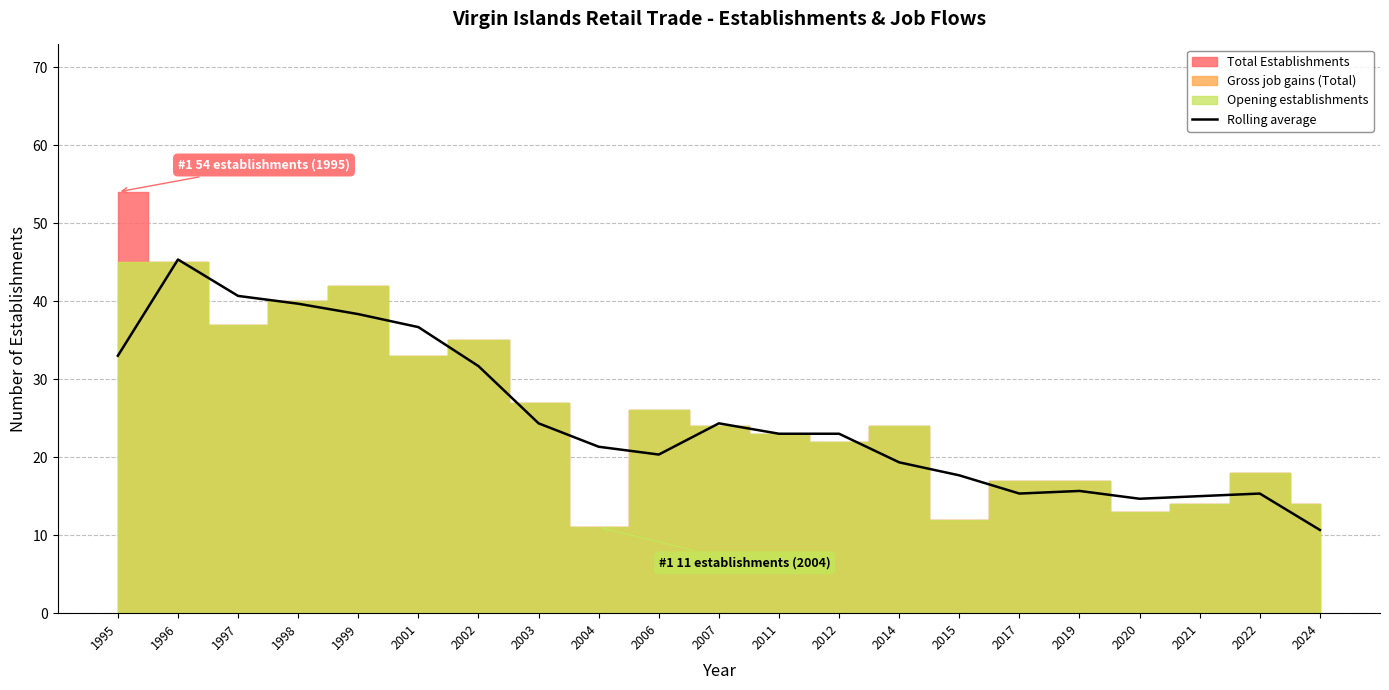

How many lines are shown in the chart?

1